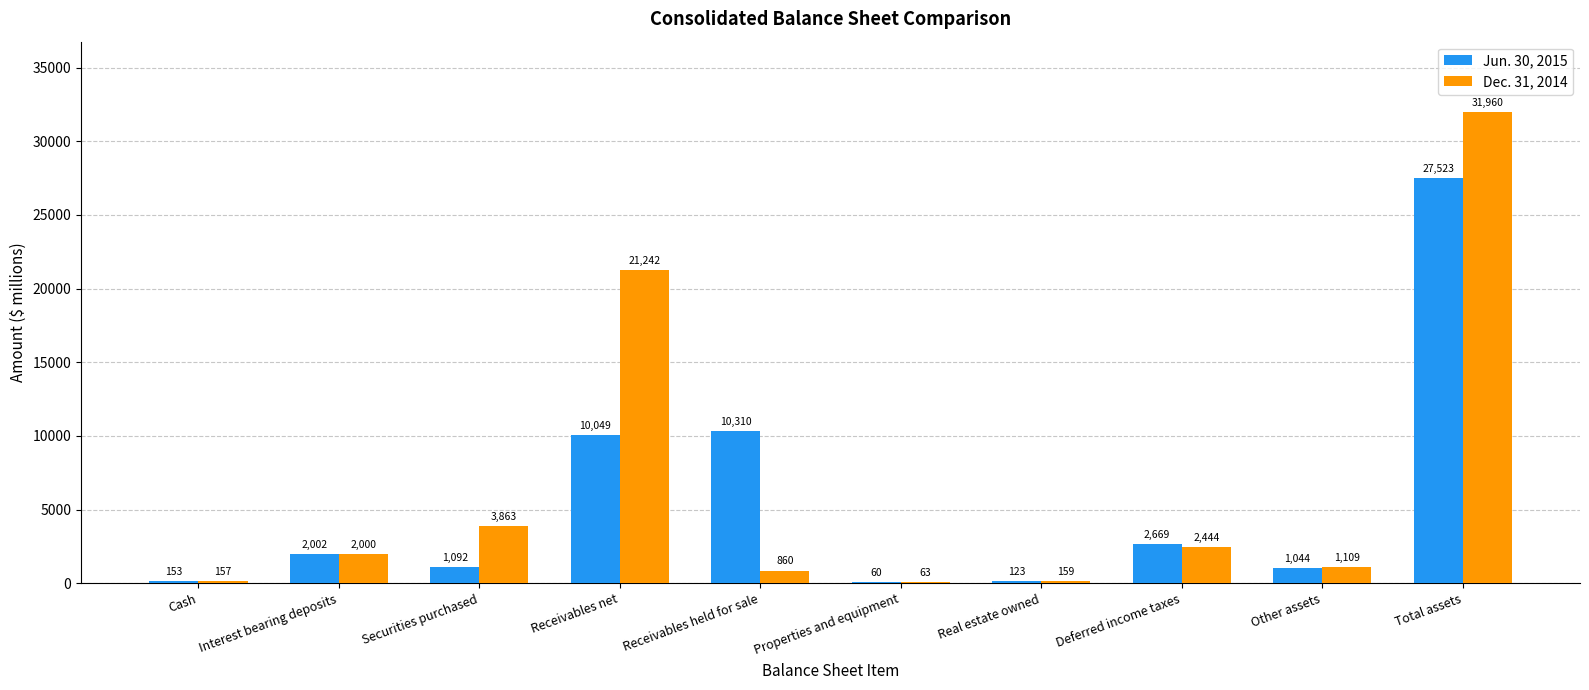

Where is Jun. 30, 2015 nearest to the value 13791?

Receivables held for sale